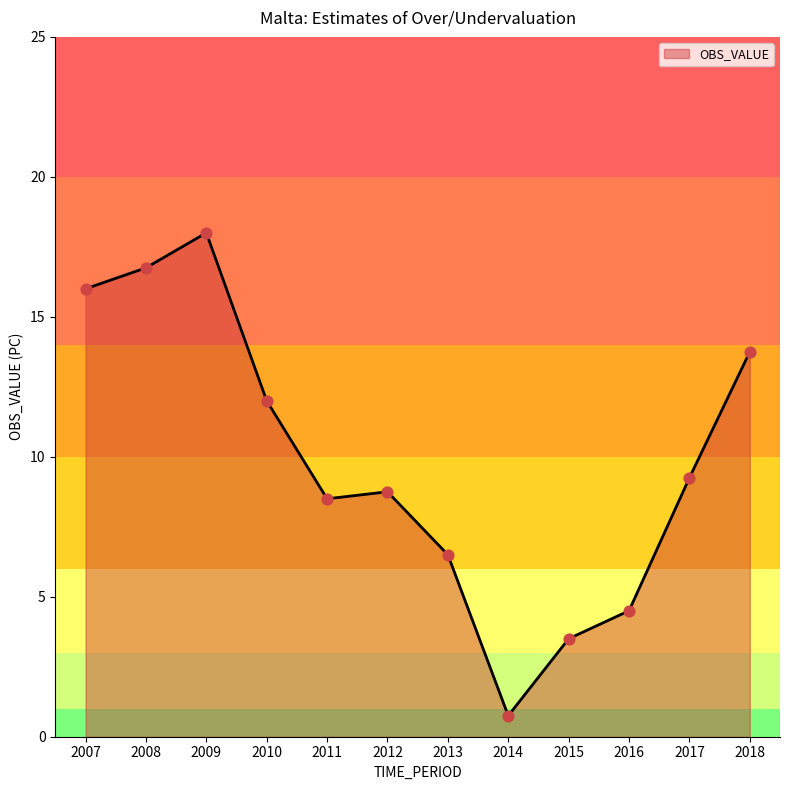

Which has a higher value, 2017 or 2007?

2007